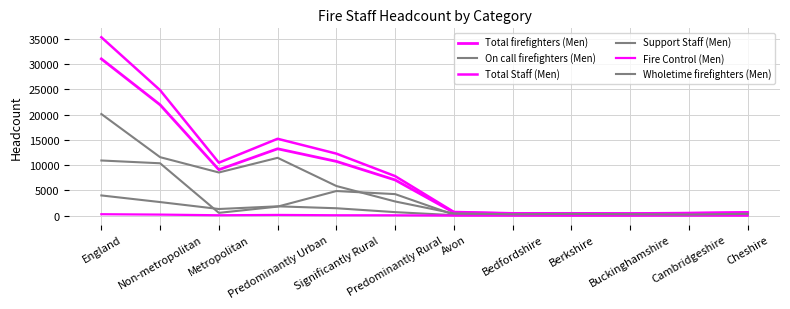

How many data points in Total firefighters (Men) are less than 7072?

6